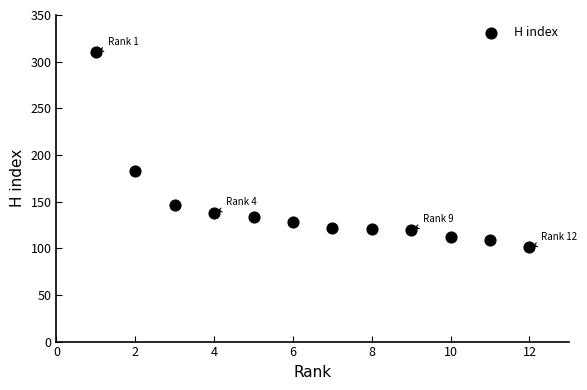

What is the range of X values (max minus min)?

11